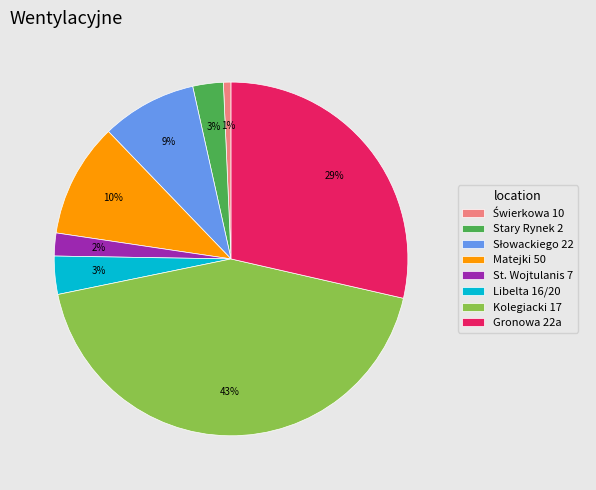

Is there any slice that represents more than half of the pie?

No